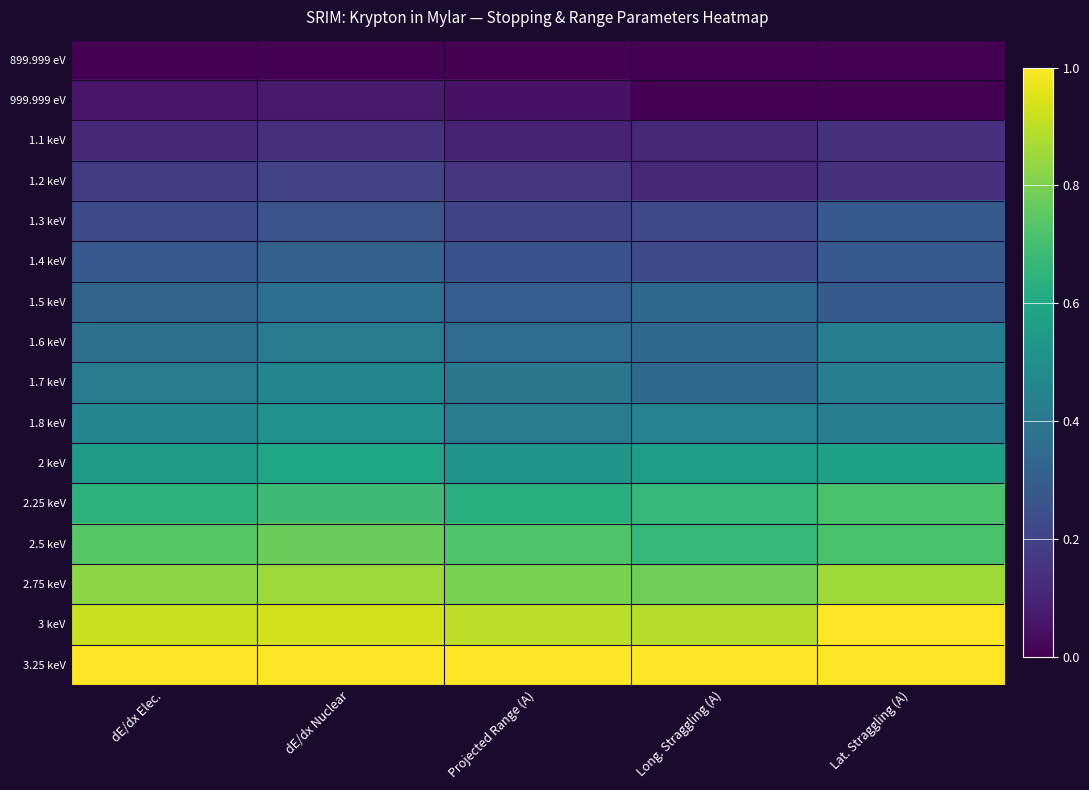

Reading left to right, what are all the values shown in this chart?

899.999 eV: dE/dx Elec.=0.0	dE/dx Nuclear=0.0	Projected Range (A)=0.0	Long. Straggling (A)=0.0	Lat. Straggling (A)=0.0
999.999 eV: dE/dx Elec.=0.1	dE/dx Nuclear=0.1	Projected Range (A)=0.1	Long. Straggling (A)=0.0	Lat. Straggling (A)=0.0
1.1 keV: dE/dx Elec.=0.1	dE/dx Nuclear=0.1	Projected Range (A)=0.1	Long. Straggling (A)=0.1	Lat. Straggling (A)=0.1
1.2 keV: dE/dx Elec.=0.2	dE/dx Nuclear=0.2	Projected Range (A)=0.1	Long. Straggling (A)=0.1	Lat. Straggling (A)=0.1
1.3 keV: dE/dx Elec.=0.2	dE/dx Nuclear=0.3	Projected Range (A)=0.2	Long. Straggling (A)=0.2	Lat. Straggling (A)=0.3
1.4 keV: dE/dx Elec.=0.3	dE/dx Nuclear=0.3	Projected Range (A)=0.2	Long. Straggling (A)=0.2	Lat. Straggling (A)=0.3
1.5 keV: dE/dx Elec.=0.3	dE/dx Nuclear=0.4	Projected Range (A)=0.3	Long. Straggling (A)=0.3	Lat. Straggling (A)=0.3
1.6 keV: dE/dx Elec.=0.4	dE/dx Nuclear=0.4	Projected Range (A)=0.3	Long. Straggling (A)=0.3	Lat. Straggling (A)=0.4
1.7 keV: dE/dx Elec.=0.4	dE/dx Nuclear=0.5	Projected Range (A)=0.4	Long. Straggling (A)=0.3	Lat. Straggling (A)=0.4
1.8 keV: dE/dx Elec.=0.5	dE/dx Nuclear=0.5	Projected Range (A)=0.4	Long. Straggling (A)=0.4	Lat. Straggling (A)=0.4
2 keV: dE/dx Elec.=0.5	dE/dx Nuclear=0.6	Projected Range (A)=0.5	Long. Straggling (A)=0.6	Lat. Straggling (A)=0.6
2.25 keV: dE/dx Elec.=0.6	dE/dx Nuclear=0.7	Projected Range (A)=0.6	Long. Straggling (A)=0.7	Lat. Straggling (A)=0.7
2.5 keV: dE/dx Elec.=0.7	dE/dx Nuclear=0.8	Projected Range (A)=0.7	Long. Straggling (A)=0.7	Lat. Straggling (A)=0.7
2.75 keV: dE/dx Elec.=0.8	dE/dx Nuclear=0.9	Projected Range (A)=0.8	Long. Straggling (A)=0.8	Lat. Straggling (A)=0.9
3 keV: dE/dx Elec.=0.9	dE/dx Nuclear=0.9	Projected Range (A)=0.9	Long. Straggling (A)=0.9	Lat. Straggling (A)=1.0
3.25 keV: dE/dx Elec.=1.0	dE/dx Nuclear=1.0	Projected Range (A)=1.0	Long. Straggling (A)=1.0	Lat. Straggling (A)=1.0